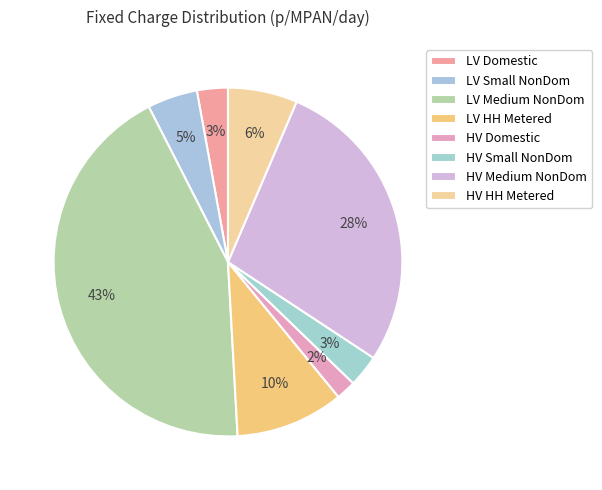

How many slices are in this pie chart?

8